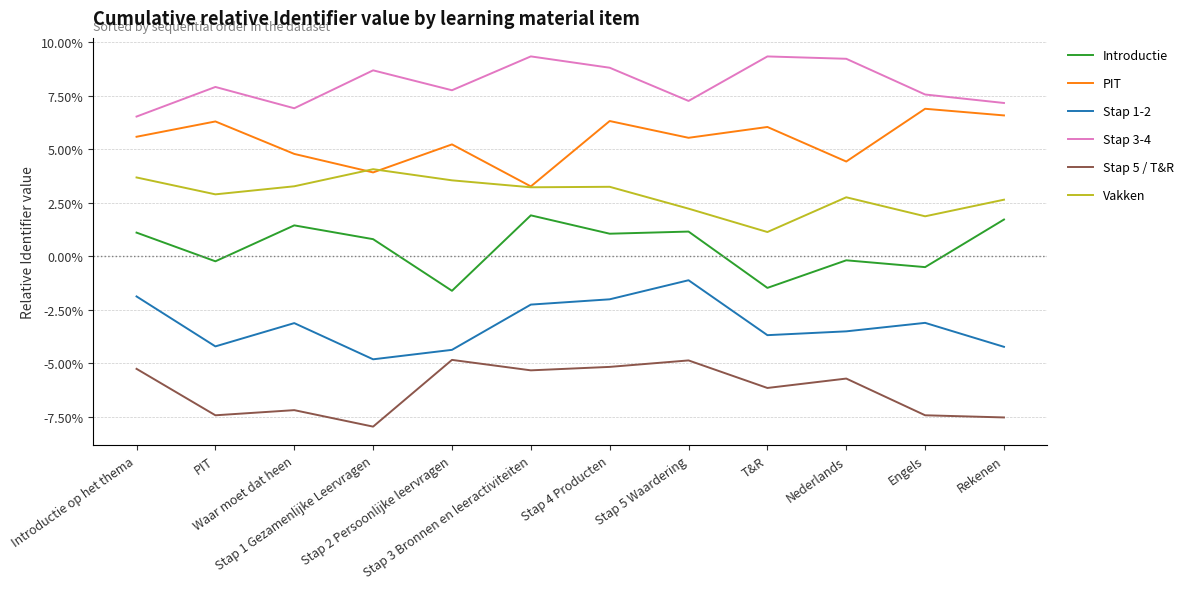

The value of Stap 1-2 at T&R is -5.5. True or false?

False